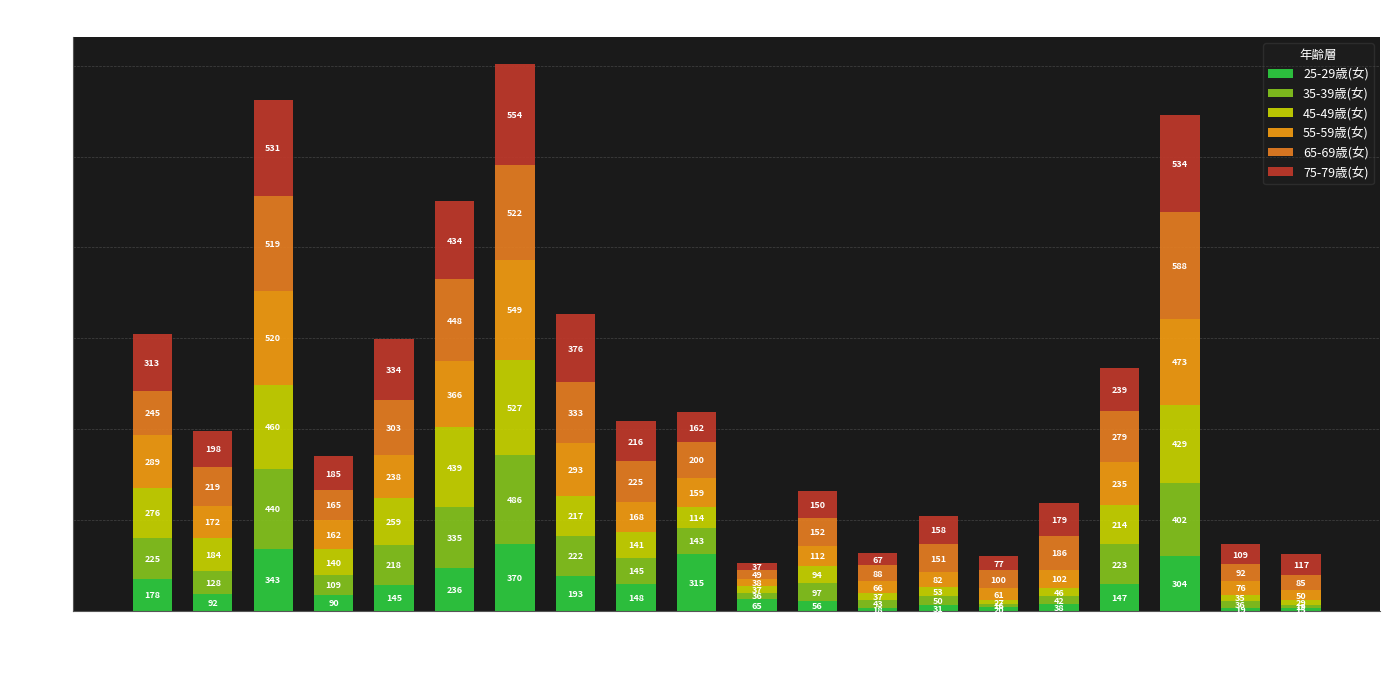

What is the difference between the maximum and minimum values in the 65-69歳(女) series?

539